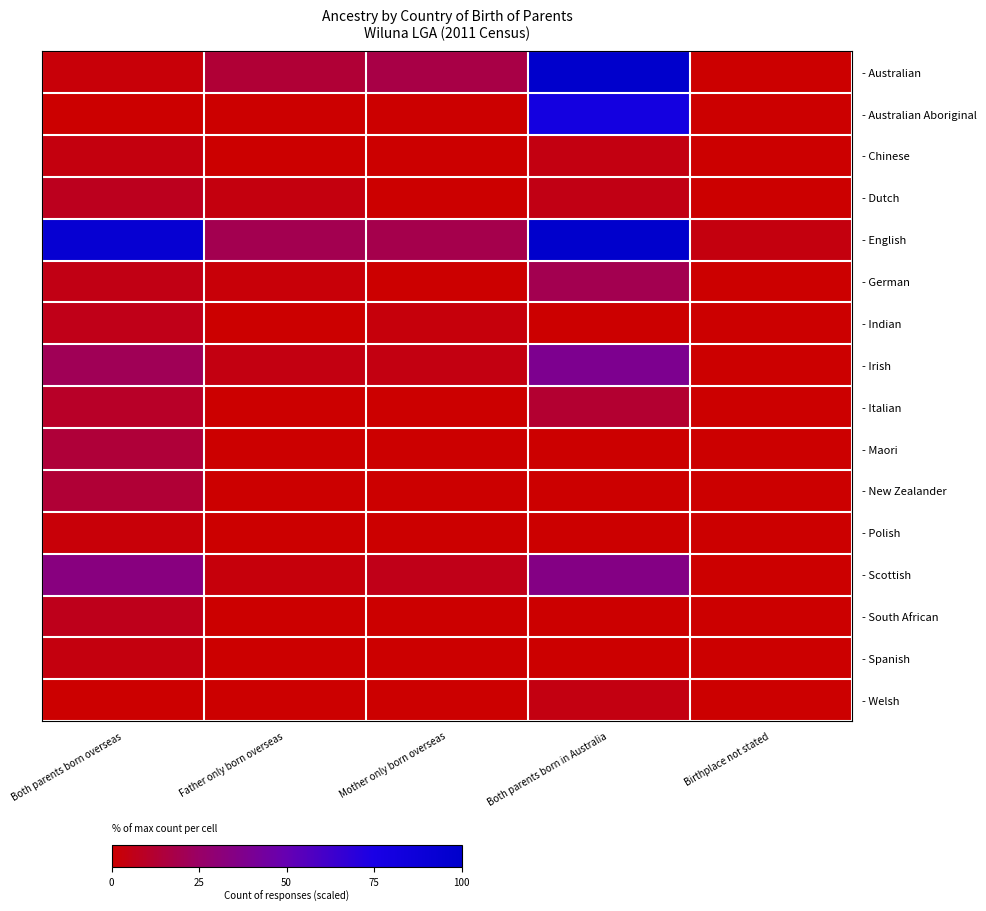

Reading left to right, what are all the values shown in this chart?

- Australian: Both parents born overseas=2.3	Father only born overseas=13.6	Mother only born overseas=17.4	Both parents born in Australia=241.7	Birthplace not stated=0.0
- Australian Aboriginal: Both parents born overseas=0.0	Father only born overseas=0.0	Mother only born overseas=0.0	Both parents born in Australia=79.5	Birthplace not stated=0.0
- Chinese: Both parents born overseas=3.8	Father only born overseas=0.0	Mother only born overseas=0.0	Both parents born in Australia=4.5	Birthplace not stated=0.0
- Dutch: Both parents born overseas=7.6	Father only born overseas=3.8	Mother only born overseas=0.0	Both parents born in Australia=5.3	Birthplace not stated=0.0
- English: Both parents born overseas=93.2	Father only born overseas=19.7	Mother only born overseas=18.9	Both parents born in Australia=100.0	Birthplace not stated=3.8
- German: Both parents born overseas=5.3	Father only born overseas=2.3	Mother only born overseas=0.0	Both parents born in Australia=19.7	Birthplace not stated=0.0
- Indian: Both parents born overseas=6.1	Father only born overseas=0.0	Mother only born overseas=3.0	Both parents born in Australia=0.0	Birthplace not stated=0.0
- Irish: Both parents born overseas=21.2	Father only born overseas=4.5	Mother only born overseas=4.5	Both parents born in Australia=38.6	Birthplace not stated=0.0
- Italian: Both parents born overseas=9.8	Father only born overseas=0.0	Mother only born overseas=0.0	Both parents born in Australia=12.1	Birthplace not stated=0.0
- Maori: Both parents born overseas=14.4	Father only born overseas=0.0	Mother only born overseas=0.0	Both parents born in Australia=0.0	Birthplace not stated=0.0
- New Zealander: Both parents born overseas=13.6	Father only born overseas=0.0	Mother only born overseas=0.0	Both parents born in Australia=0.0	Birthplace not stated=0.0
- Polish: Both parents born overseas=2.3	Father only born overseas=0.0	Mother only born overseas=0.0	Both parents born in Australia=0.0	Birthplace not stated=0.0
- Scottish: Both parents born overseas=33.3	Father only born overseas=3.0	Mother only born overseas=6.1	Both parents born in Australia=34.8	Birthplace not stated=0.0
- South African: Both parents born overseas=6.8	Father only born overseas=0.0	Mother only born overseas=0.0	Both parents born in Australia=0.0	Birthplace not stated=0.0
- Spanish: Both parents born overseas=3.8	Father only born overseas=0.0	Mother only born overseas=0.0	Both parents born in Australia=0.0	Birthplace not stated=0.0
- Welsh: Both parents born overseas=0.0	Father only born overseas=0.0	Mother only born overseas=0.0	Both parents born in Australia=4.5	Birthplace not stated=0.0